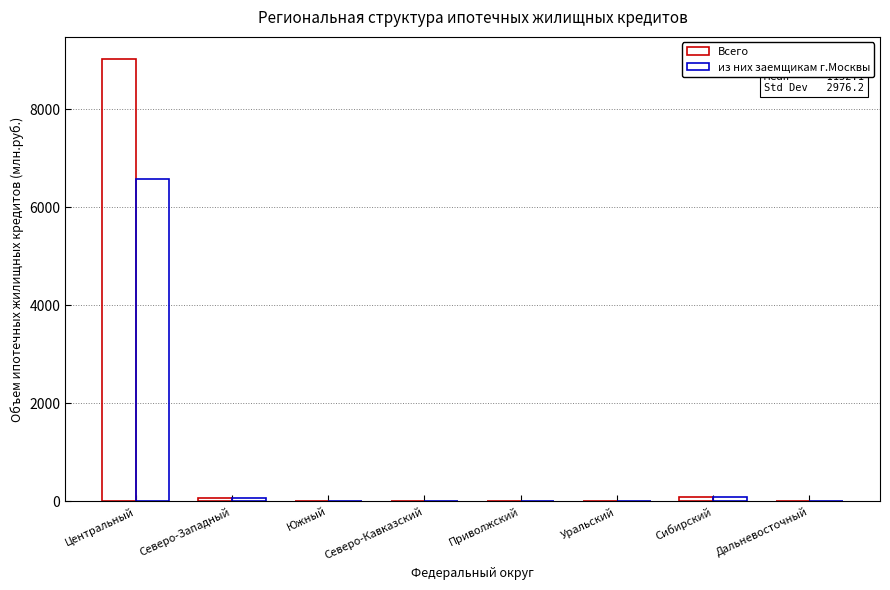

Which category has the lowest value across all series?

Северо-Кавказский